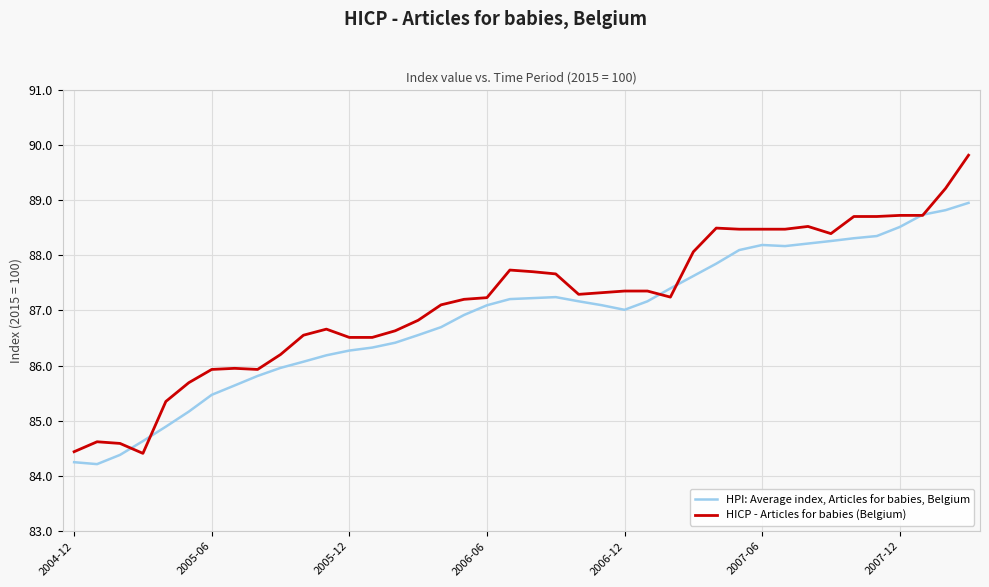

What is the sum of all HPI: Average index, Articles for babies, Belgium values?

3474.5